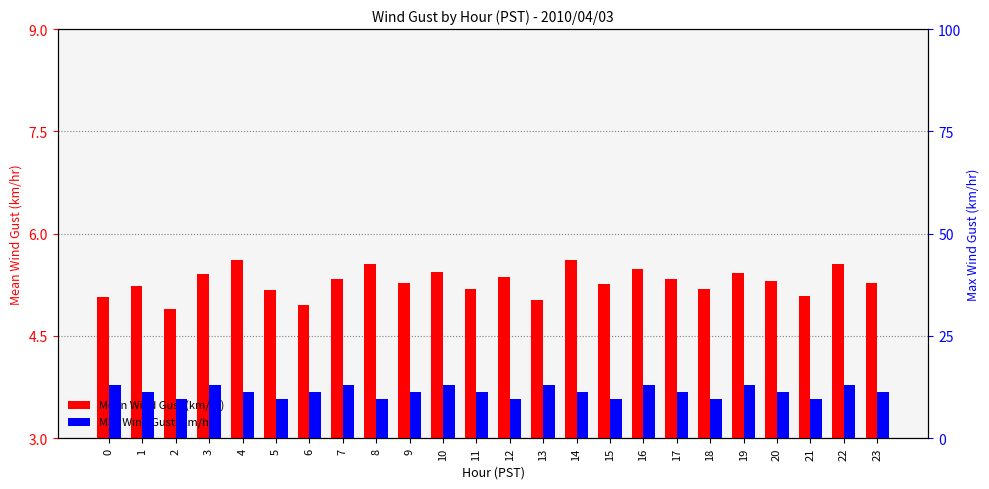

Which label corresponds to the smallest value in the chart?

2